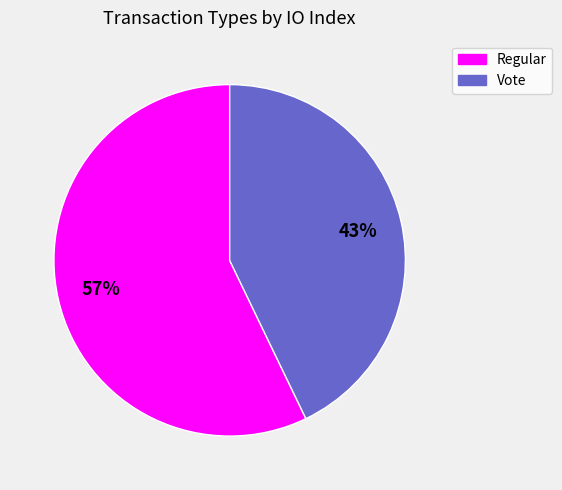

Which has a higher value, Vote or Regular?

Regular